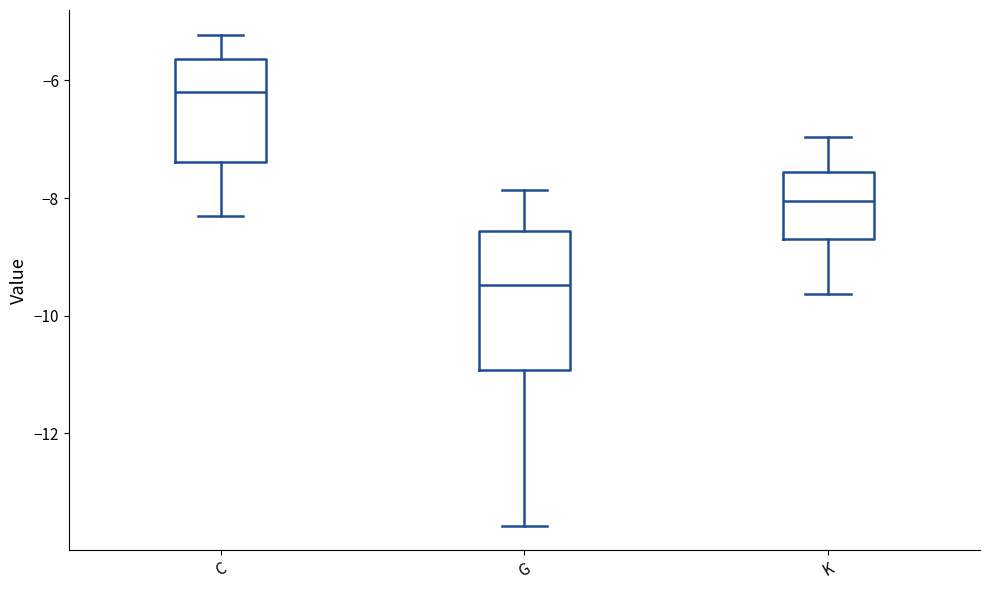

Reading left to right, transcribe this box plot: for each box, give where its median line is, the range the box spans, and where its two whiskers end, as read against the y-axis. The values are not printed on the chart, so give them approximately, as read against the axis.

C: median -6.2, box -7.4 to -5.6, whiskers -8.4 to -5.2
G: median -9.4, box -11.0 to -8.6, whiskers -13.6 to -7.8
K: median -8.0, box -8.6 to -7.6, whiskers -9.6 to -7.0